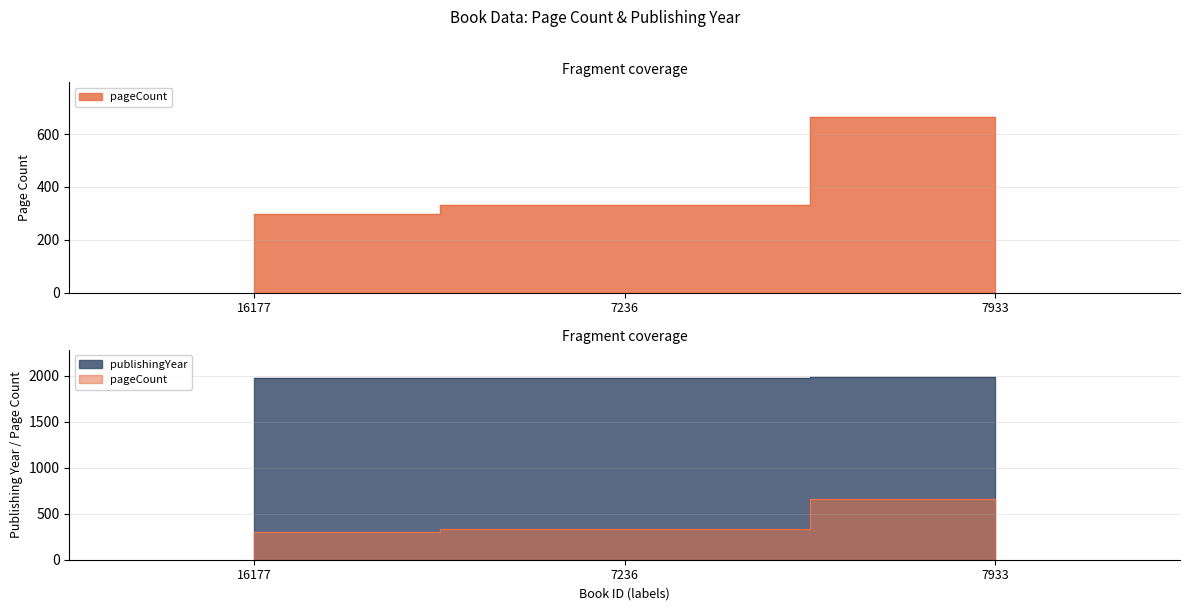

Is the value of pageCount at 7236 greater than the value of publishingYear at 7933?

No